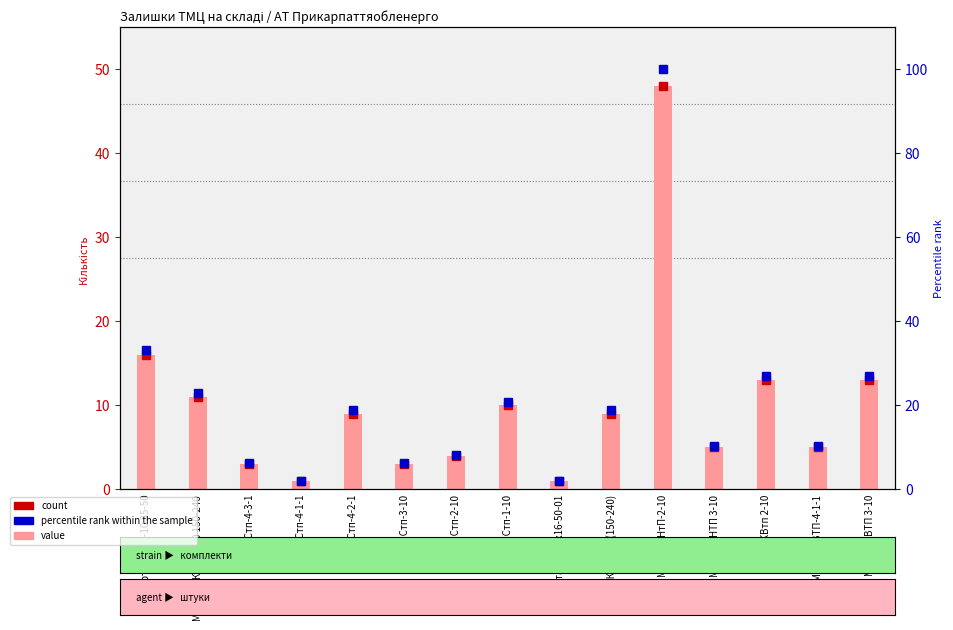

At Муфта КНТП 3-10, list the series in order from largest to smallest.

percentile rank within the sample, count